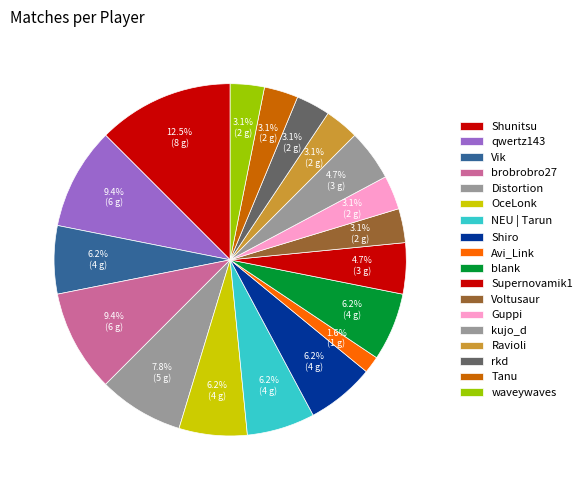

Count the number of slices in the pie.

18